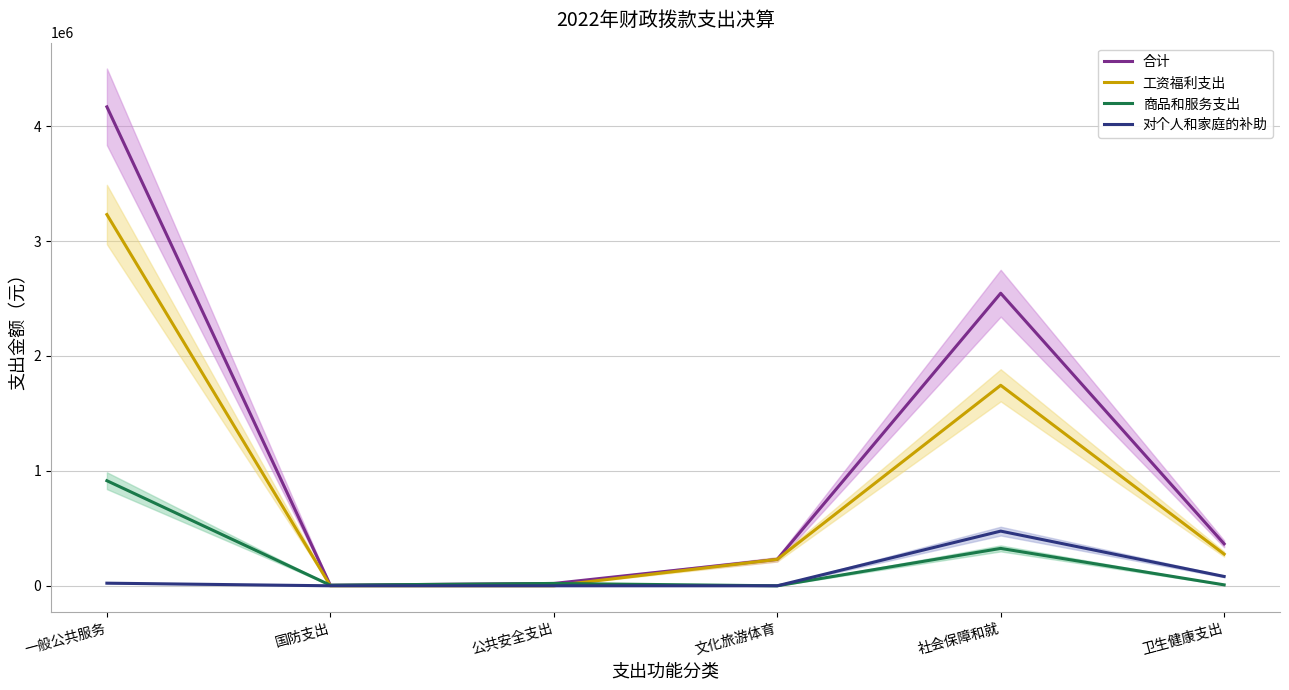

How many lines are shown in the chart?

4